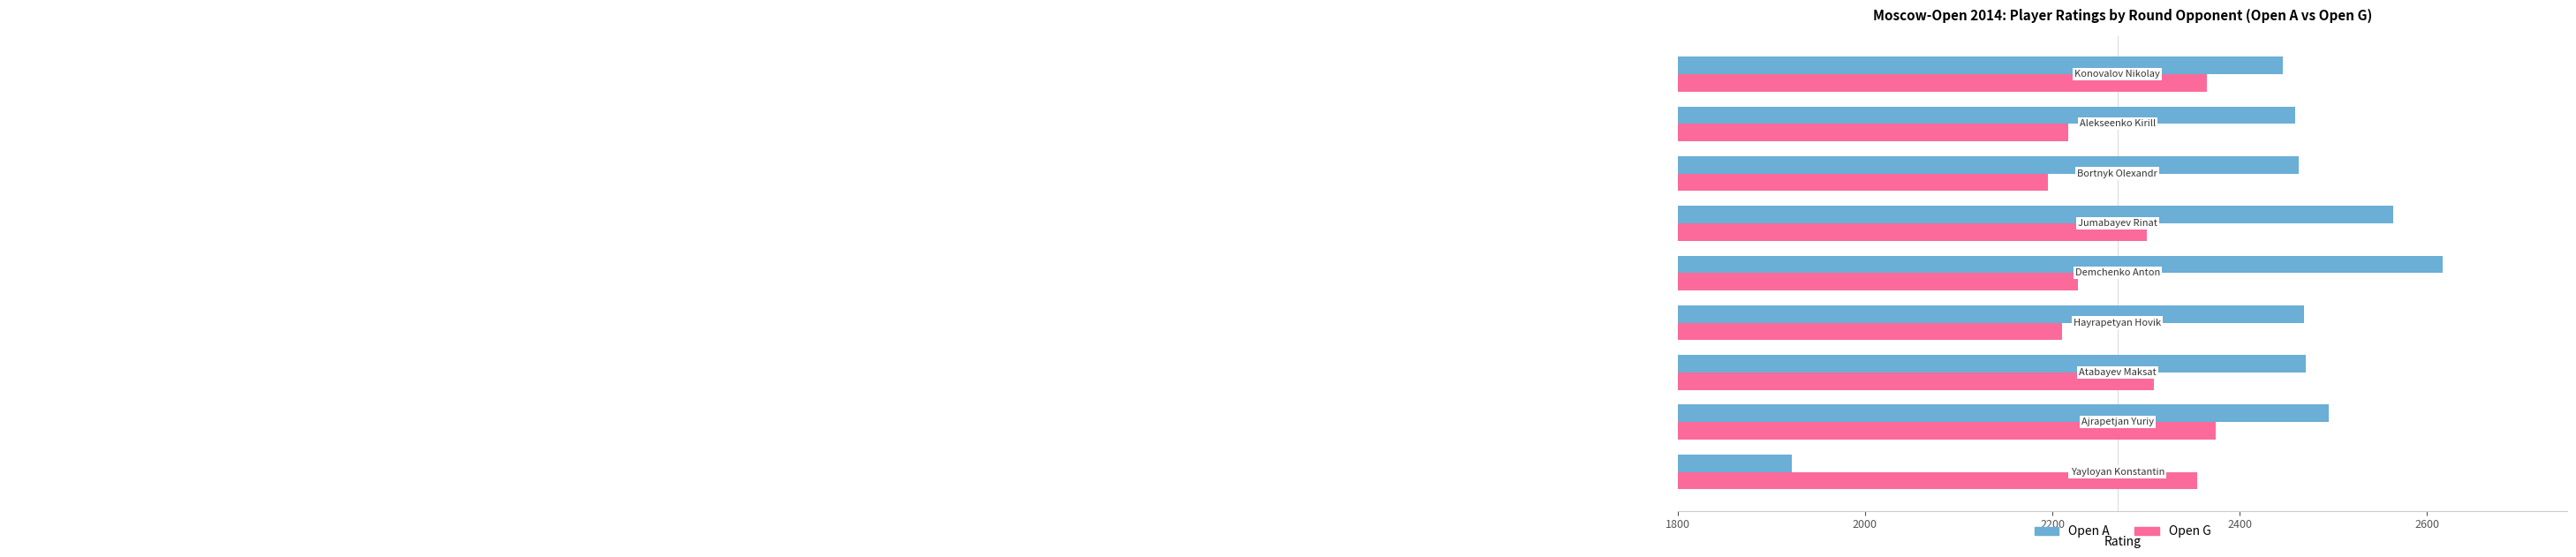

Which series has the largest total across all categories?

Open A